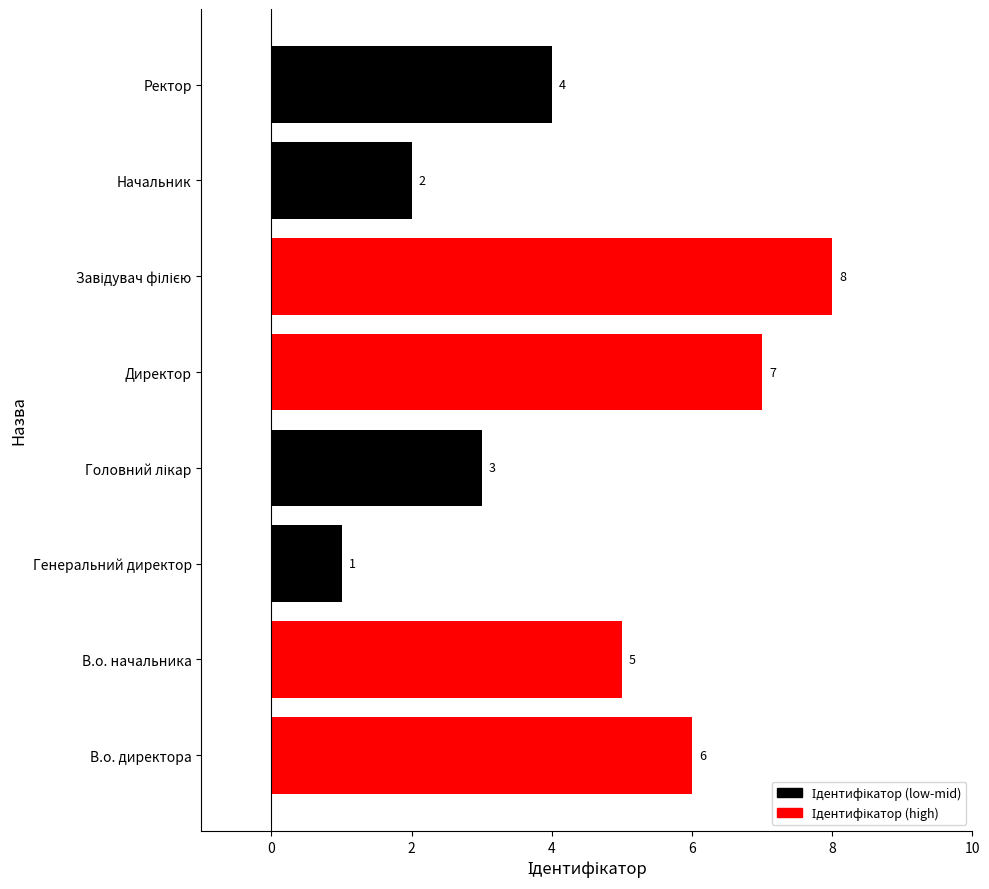

Approximately how many times larger is the value at Ректор compared to Начальник?

2.0